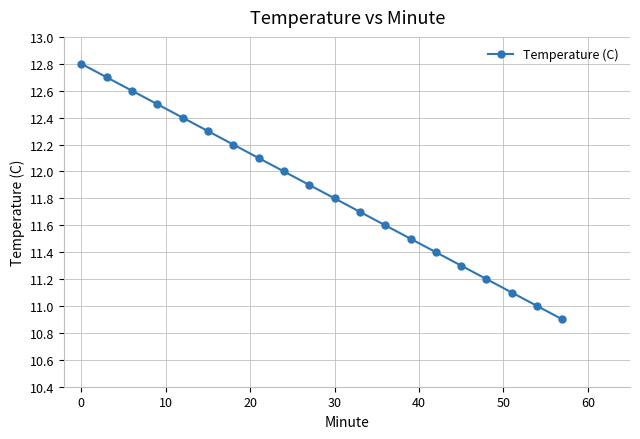

How many distinct data groups are displayed?

1